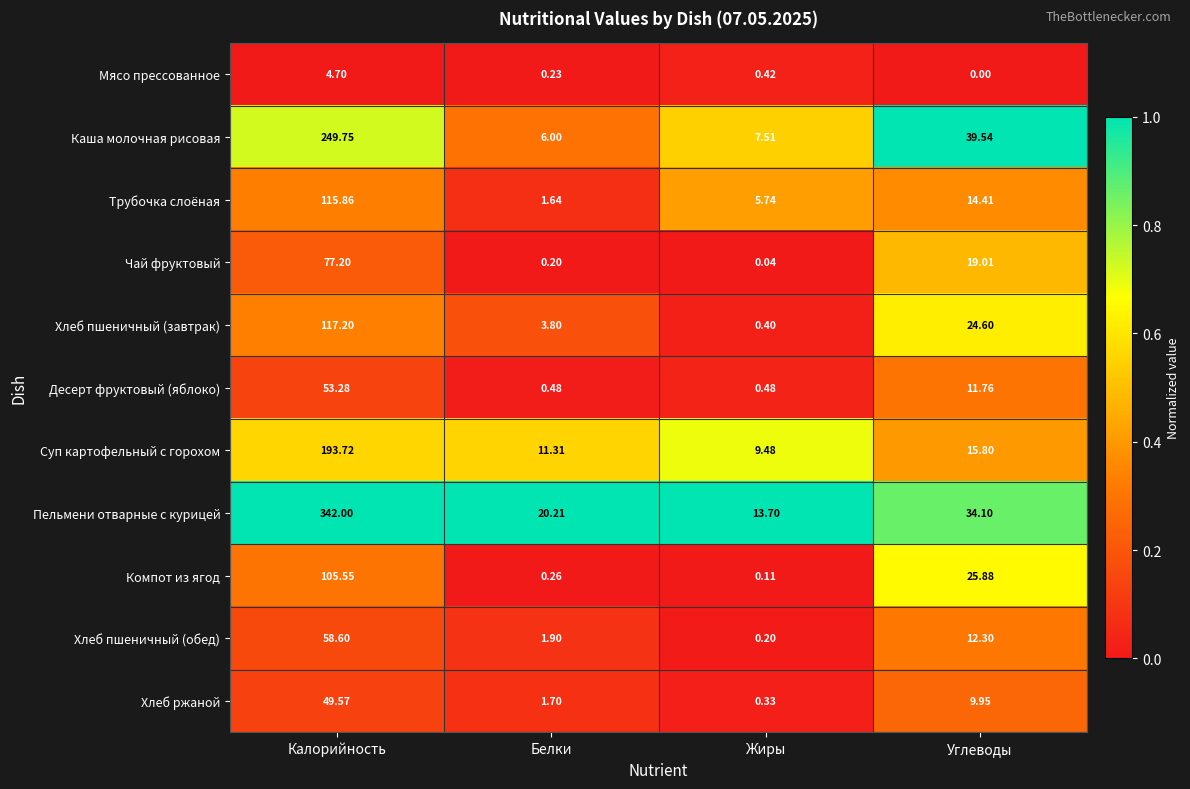

Which series has the widest spread of values?

Пельмени отварные с курицей